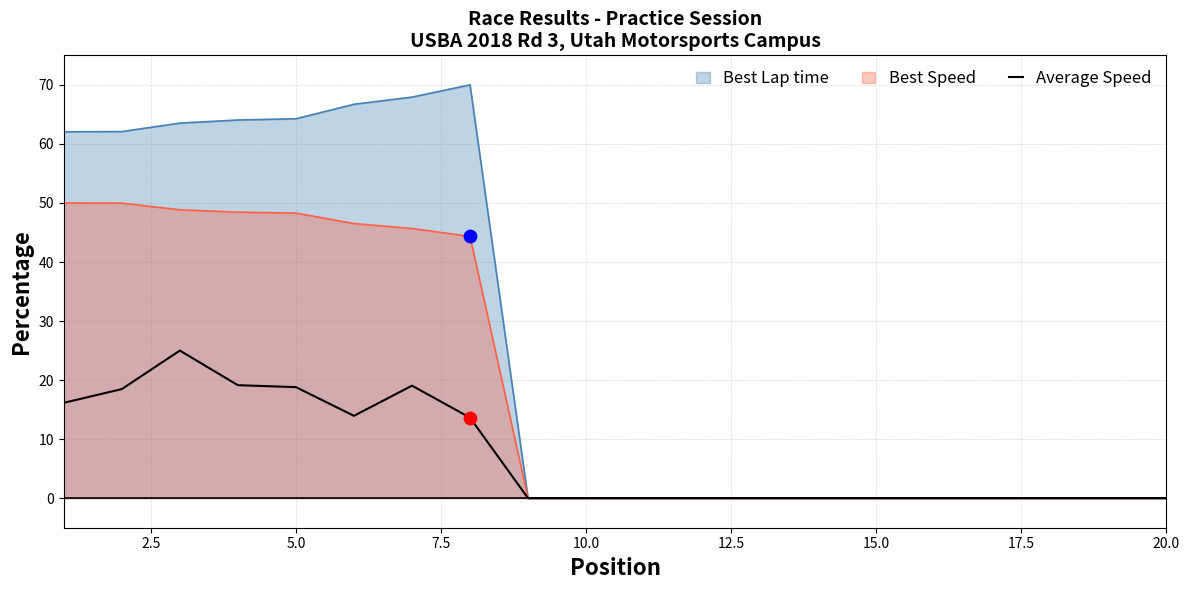

Which series has the widest spread of values?

Best Lap time